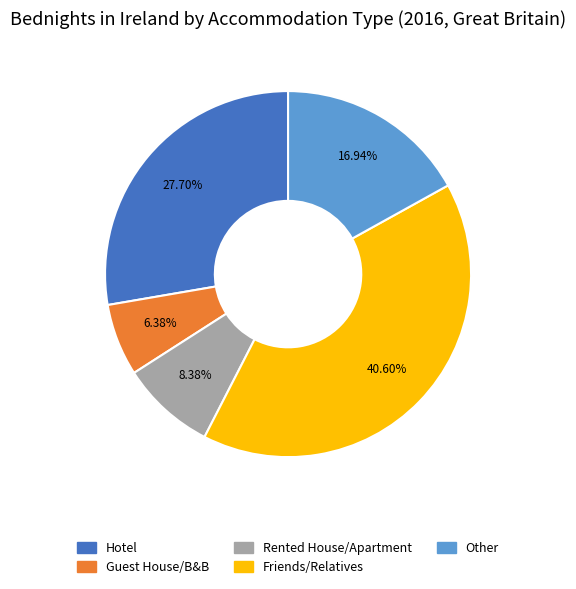

Rank the categories by value from lowest to highest.

Guest House/B&B, Rented House/Apartment, Other, Hotel, Friends/Relatives